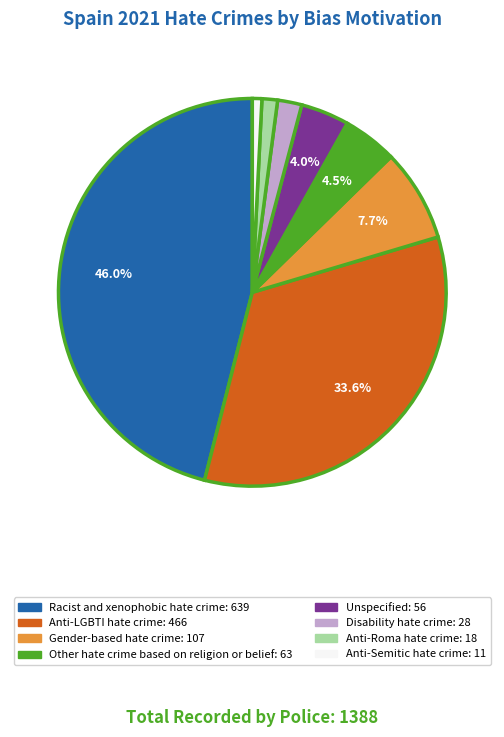

Is the sum of Anti-LGBTI hate crime and Gender-based hate crime greater than half?

No